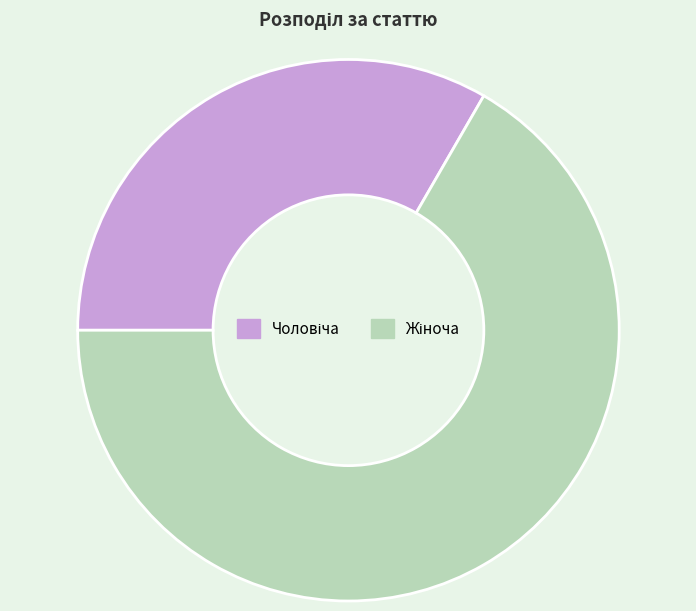

Is there any slice that represents more than half of the pie?

Yes